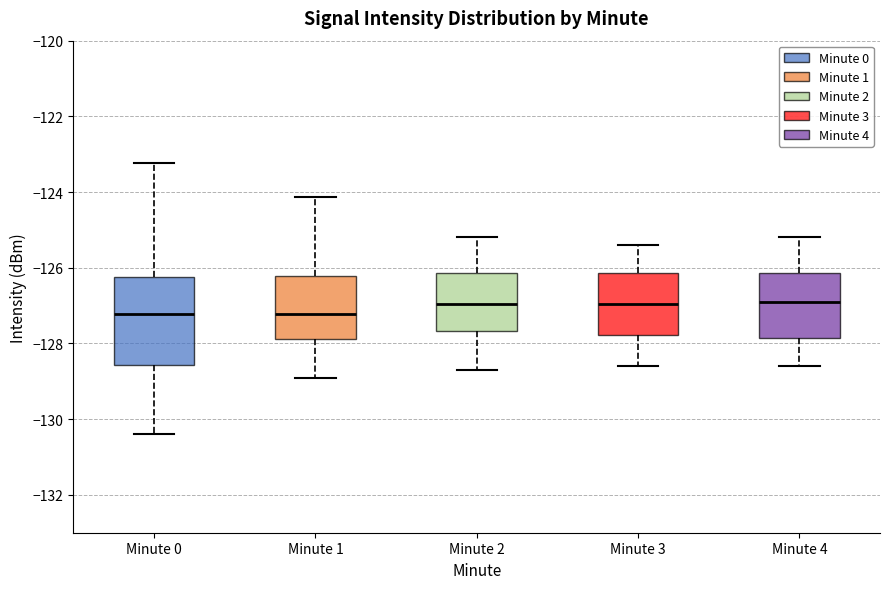

Where does the median line of the box for Minute 2 sit on the y-axis? The values are not printed on the chart, so give them approximately, as read against the axis.

-127.0